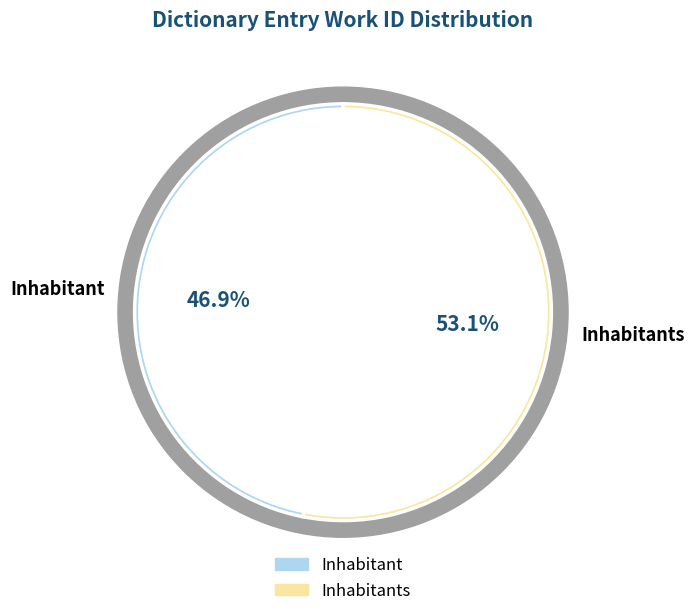

Is it true that Inhabitant is 62% of the pie?

False